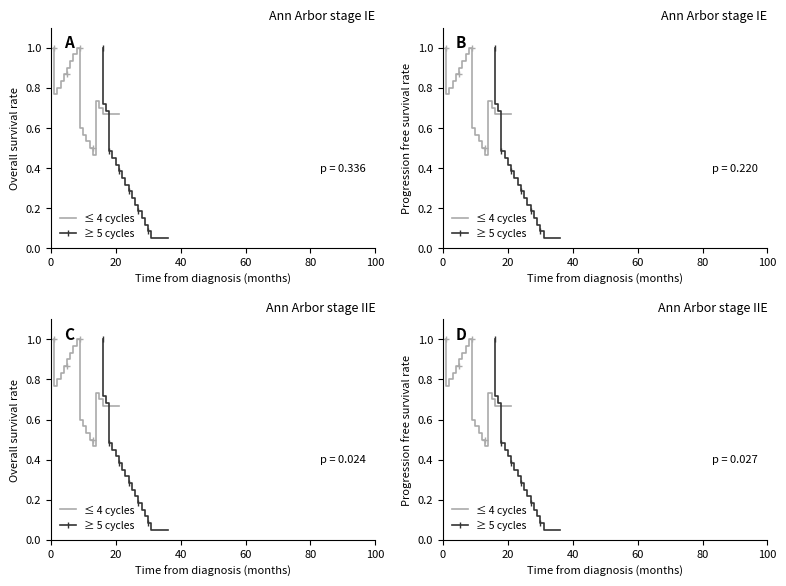

List the series in order of their peak value, highest first.

≤ 4 cycles, ≥ 5 cycles